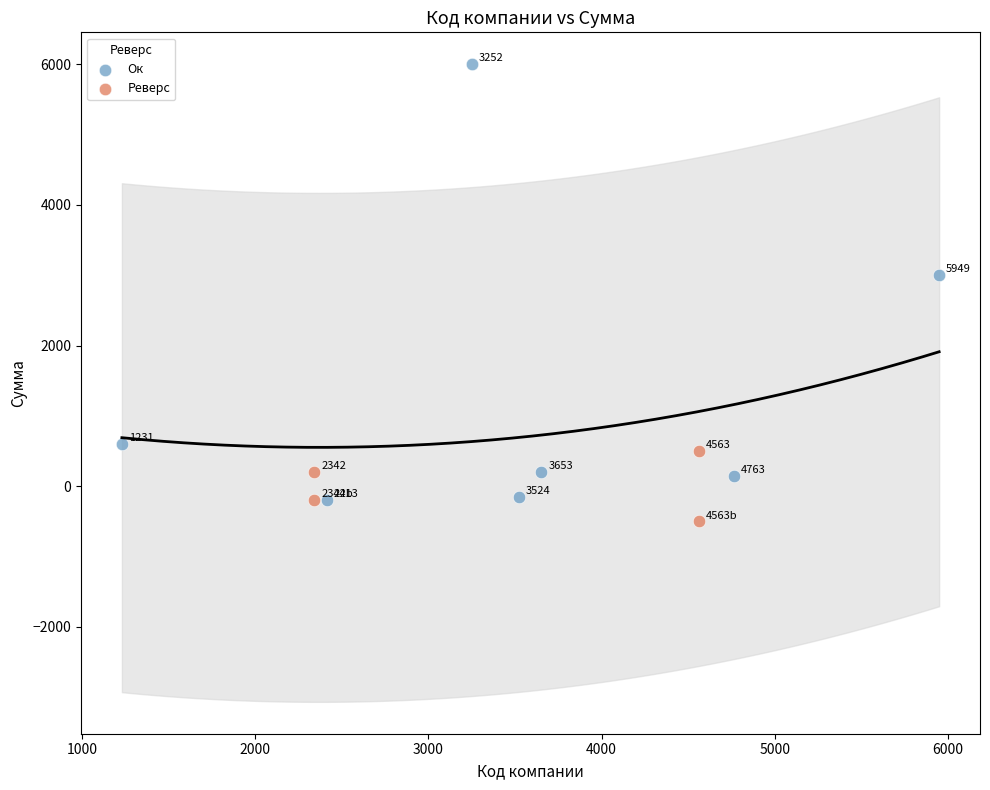

Which series reaches the maximum Y coordinate?

Ок